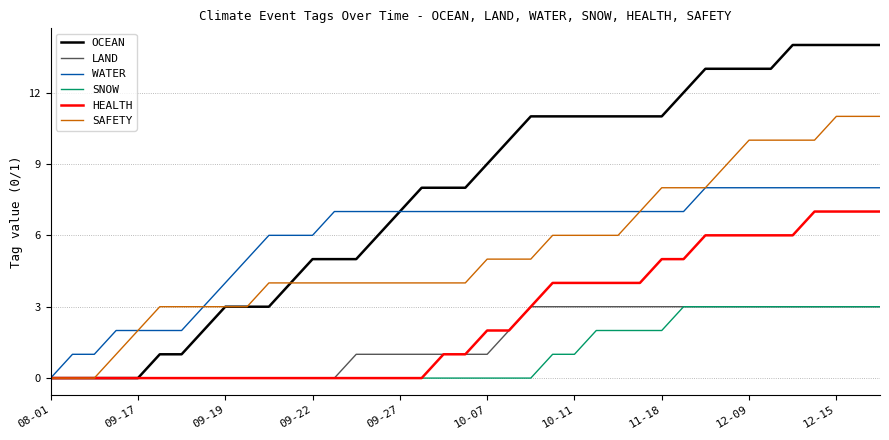

What is the highest value of the SNOW series?

3